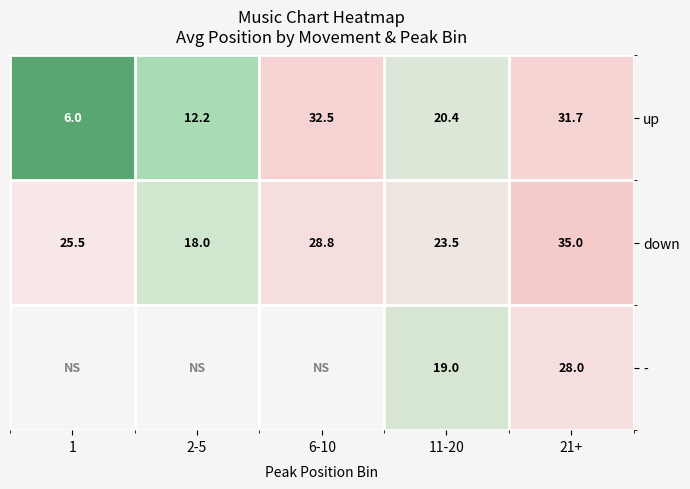

The value of up at 6-10 is 18.5. True or false?

False